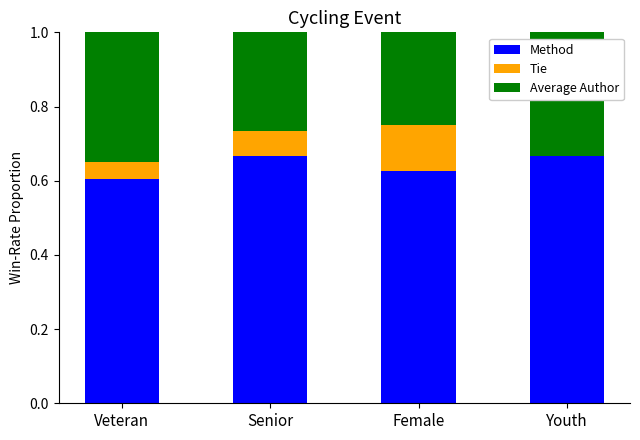

What is the total value across all series at Youth?

1.0